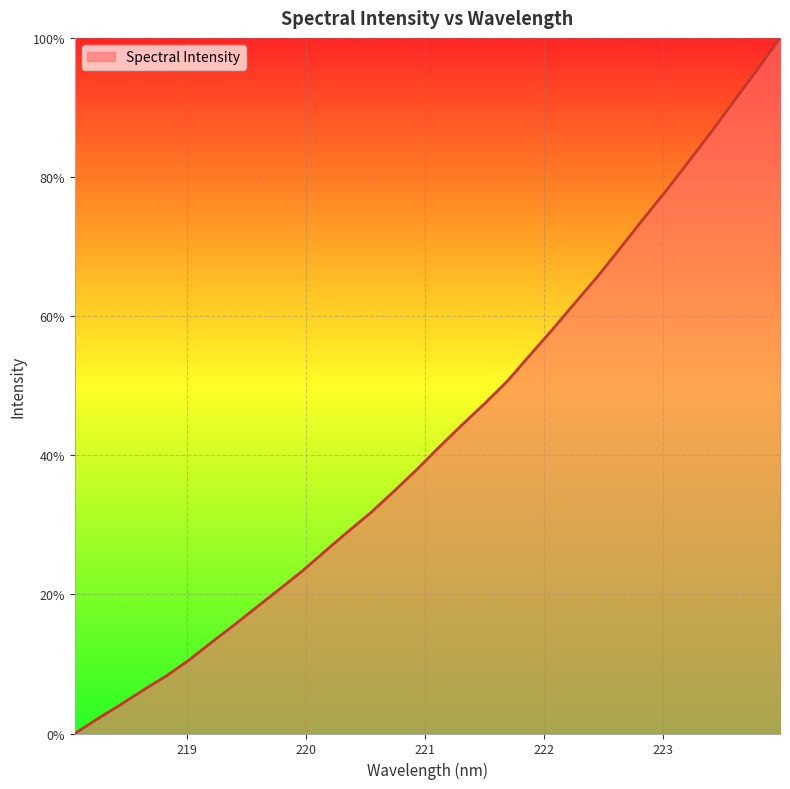

What is the greatest value displayed?

100.0